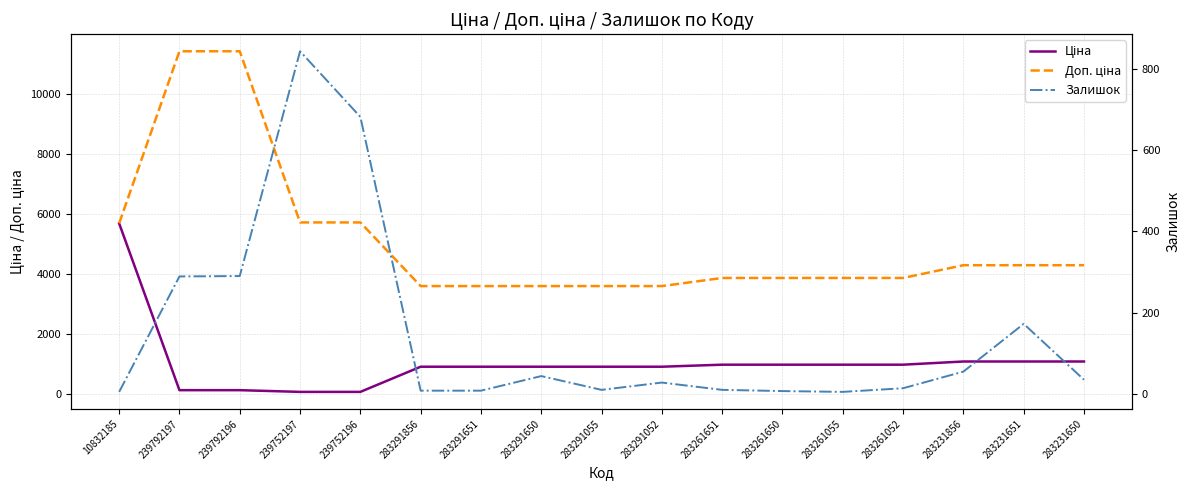

List the series in order of their peak value, highest first.

Доп. ціна, Ціна, Залишок